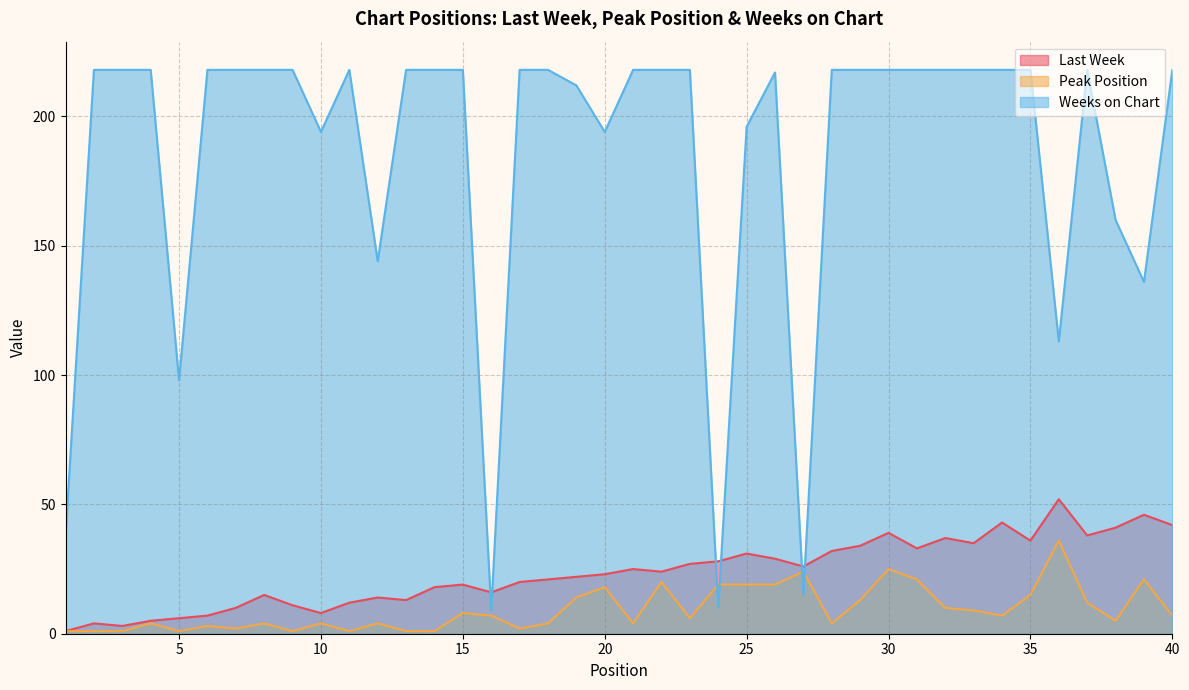

Is it true that Last Week equals 18 at 14?

True